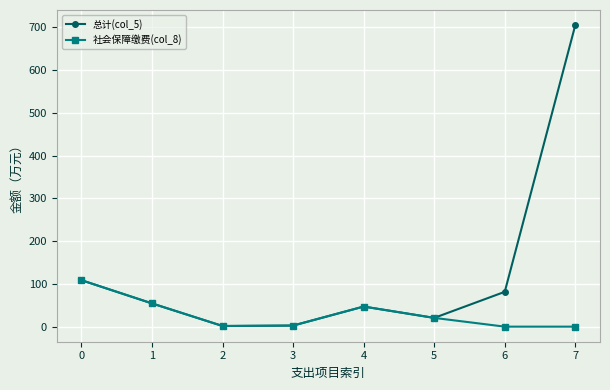

True or false: 总计(col_5) has more than 0 points higher than both neighbors.

True